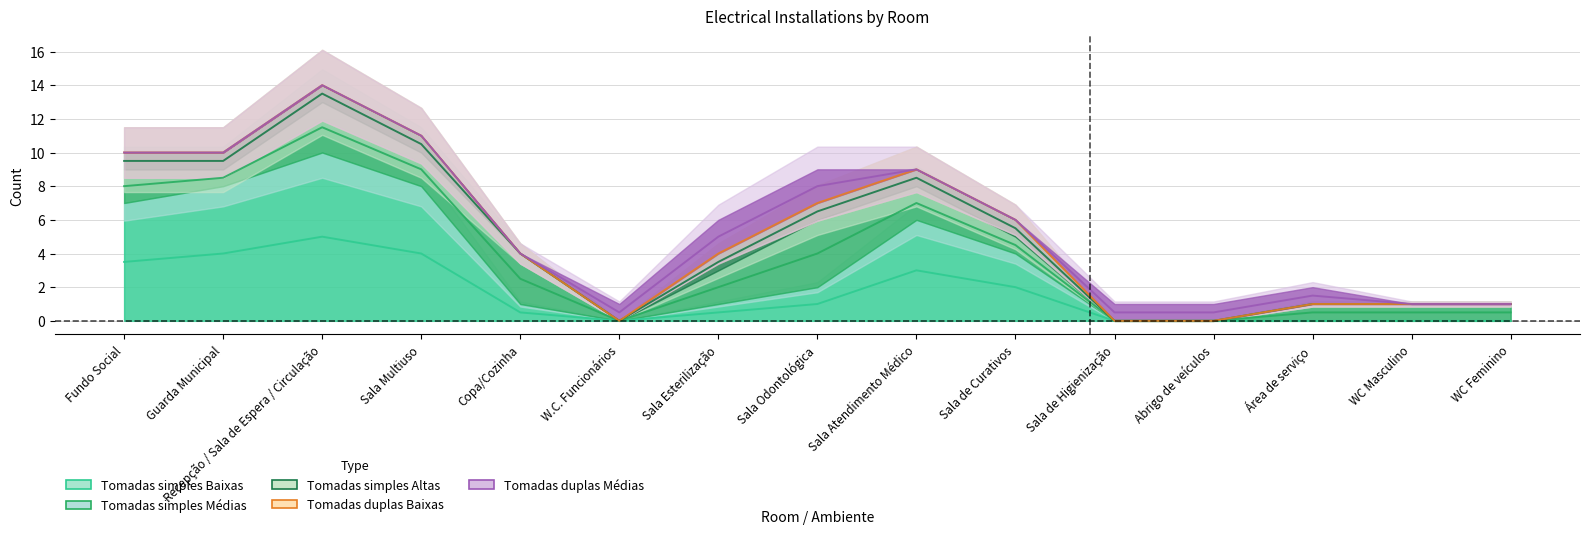

At which category does the chart reach its peak across all series?

Recepção / Sala de Espera / Circulação